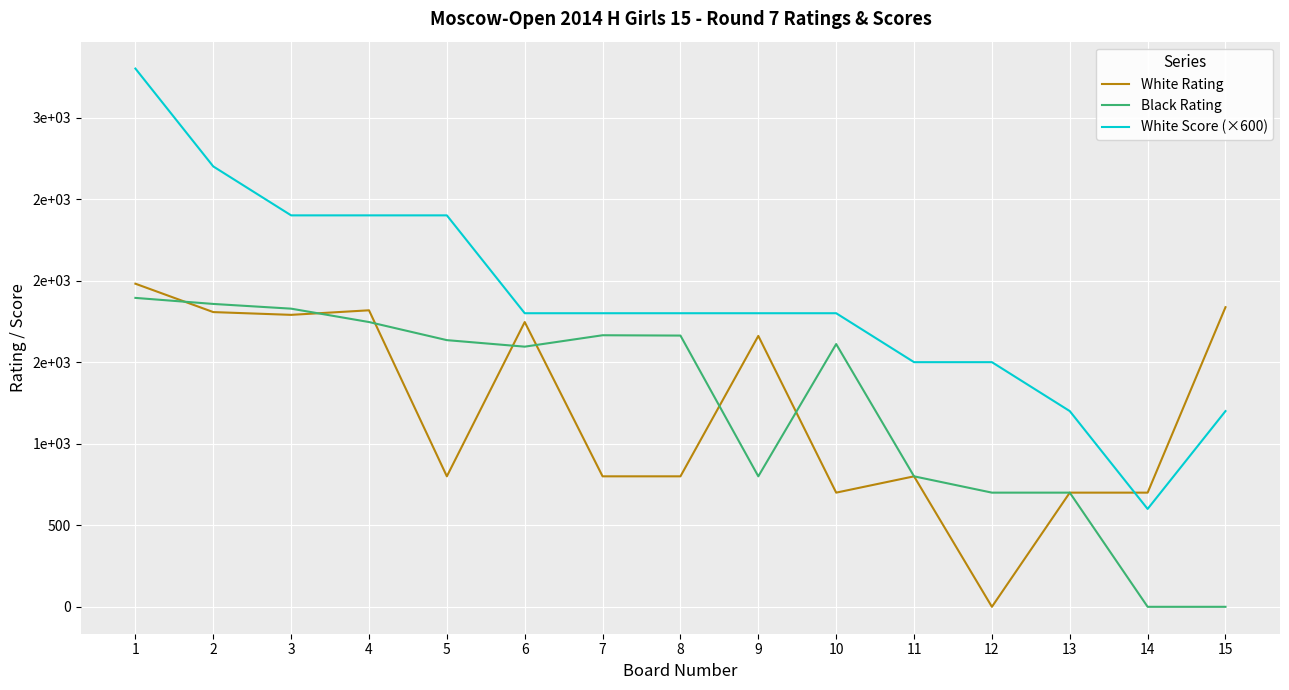

What is the value of the White Rating point at the 10th from the left?

700